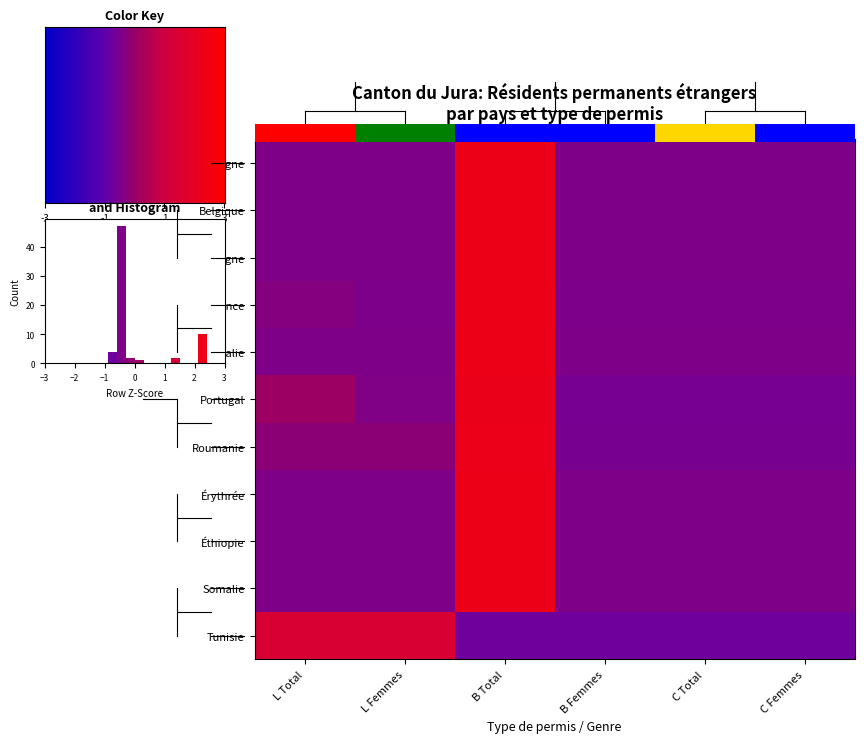

Between C Femmes and L Femmes, which is larger?

C Femmes